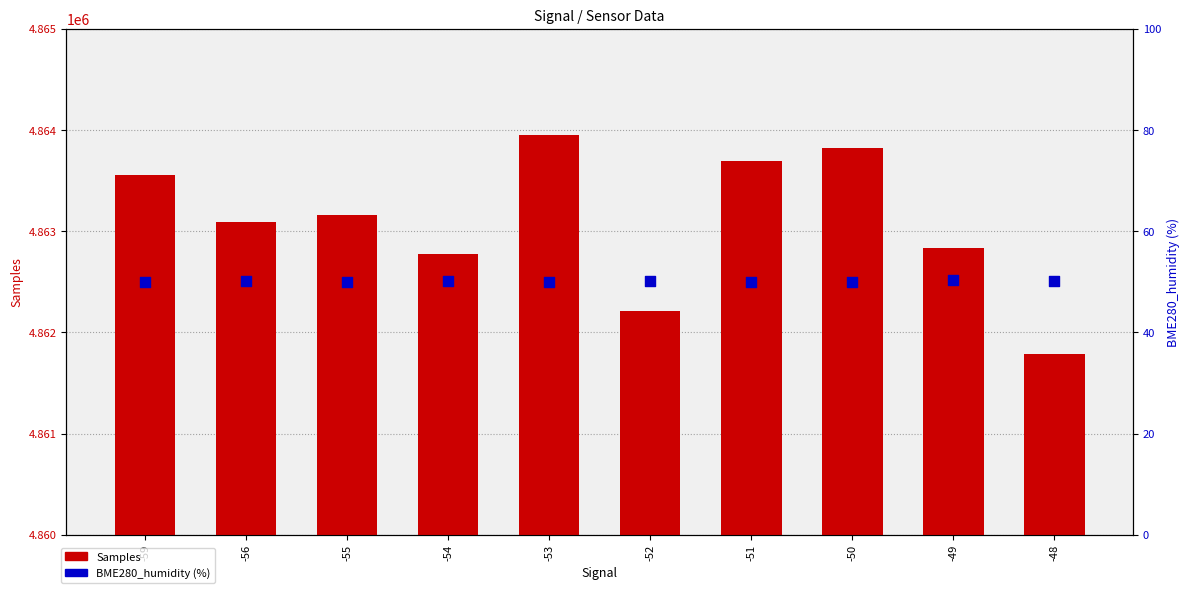

Which series has the largest total across all categories?

Samples